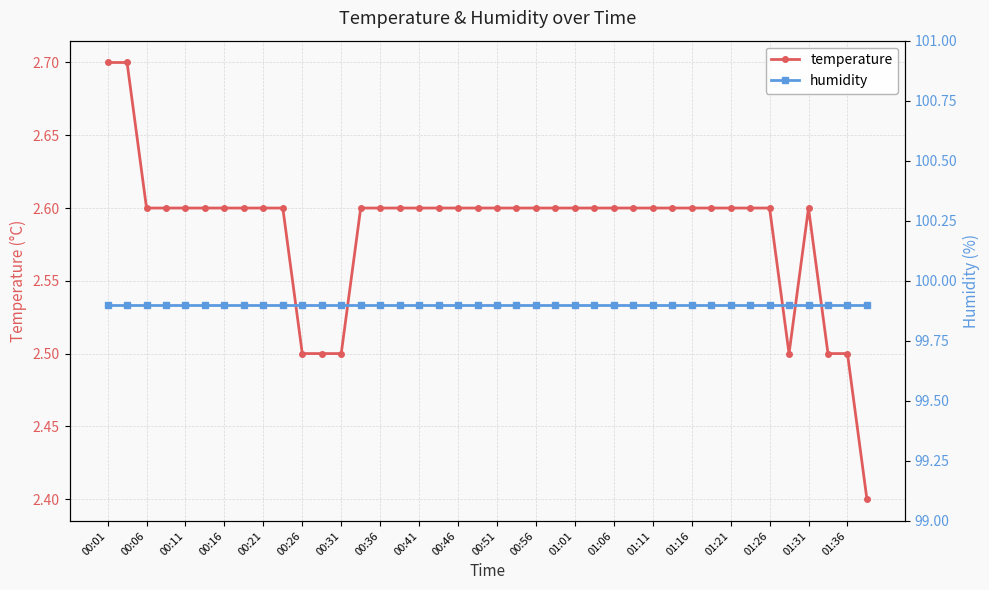

What is the average value of the humidity series?

99.9